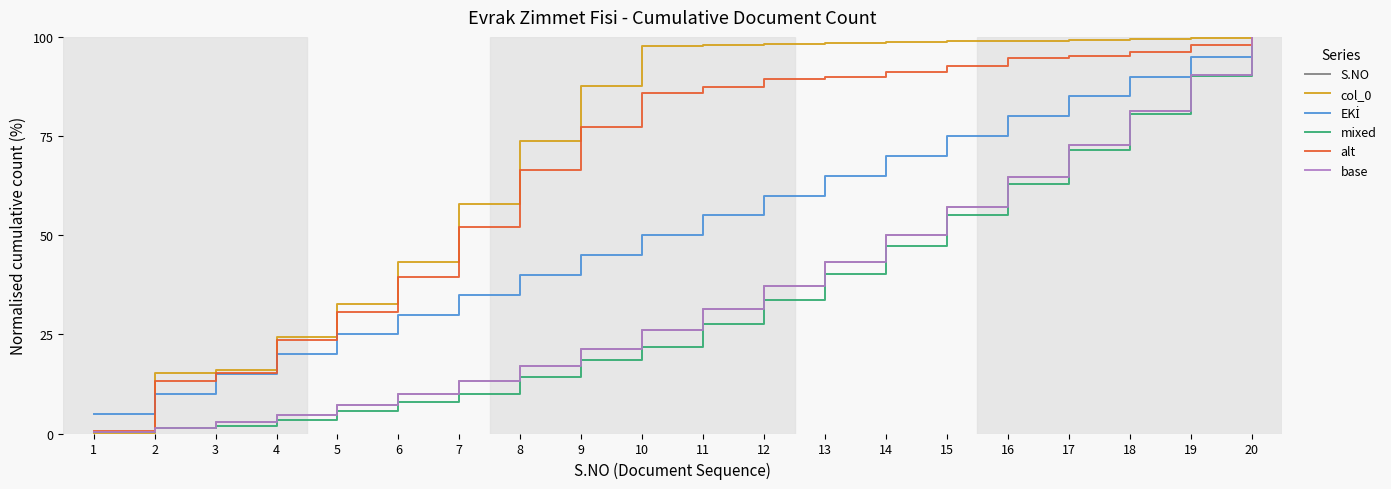

What is the spread (max minus min) of values at 17?

27.8